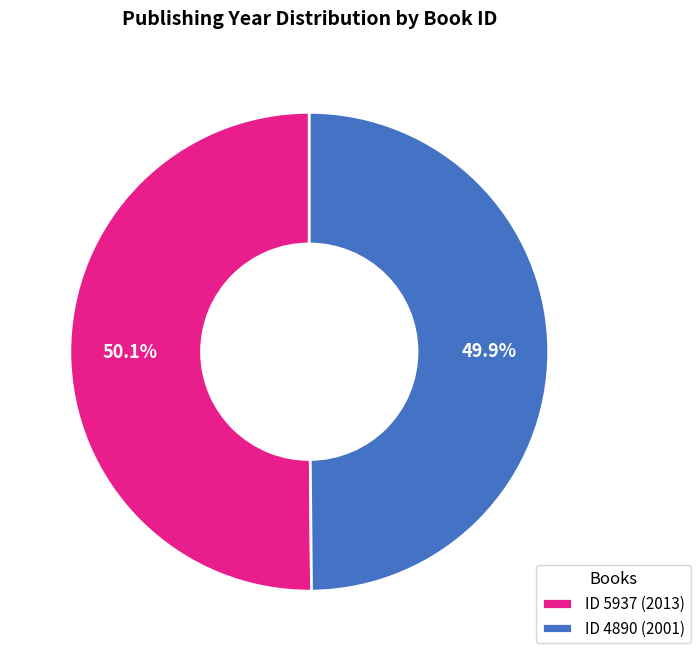

Do ID 4890 (2001) and ID 5937 (2013) together represent more than half of the pie?

Yes